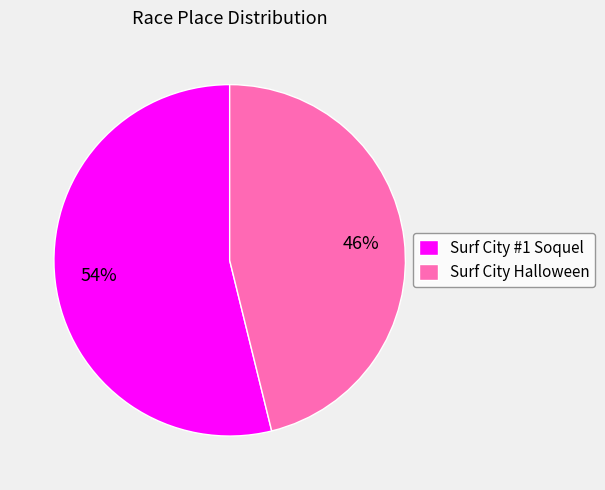

What is the smallest slice in the pie chart?

Surf City Halloween